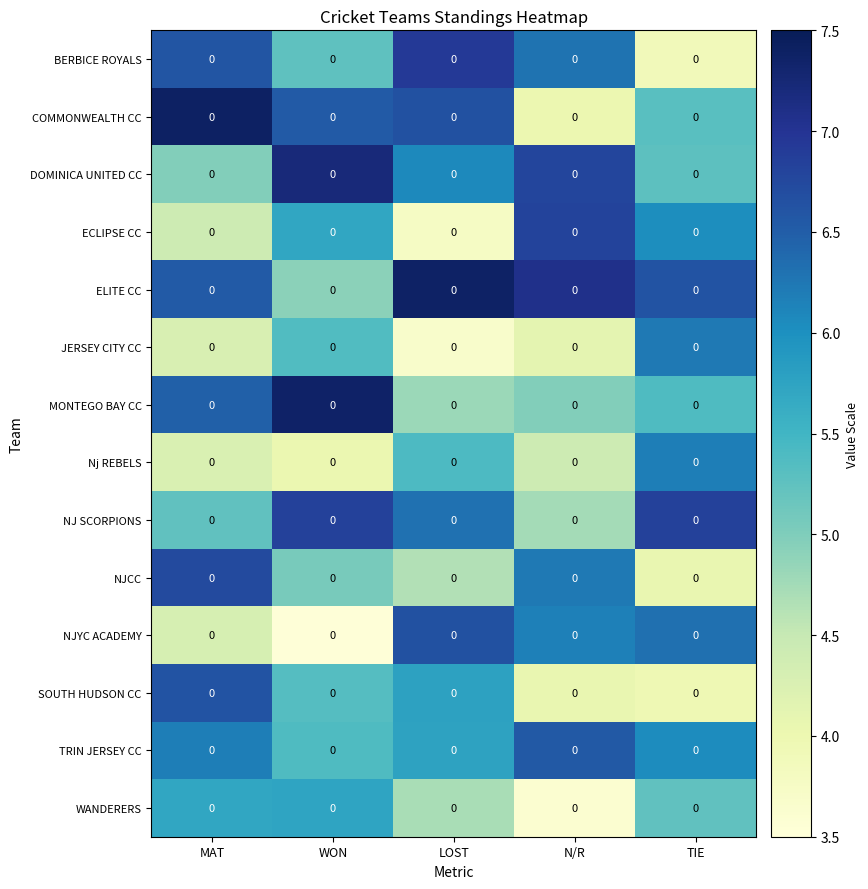

Reading right to left, extract all data points from this chart.

BERBICE ROYALS: TIE=0.0	N/R=0.0	LOST=0.0	WON=0.0	MAT=0.0
COMMONWEALTH CC: TIE=0.0	N/R=0.0	LOST=0.0	WON=0.0	MAT=0.0
DOMINICA UNITED CC: TIE=0.0	N/R=0.0	LOST=0.0	WON=0.0	MAT=0.0
ECLIPSE CC: TIE=0.0	N/R=0.0	LOST=0.0	WON=0.0	MAT=0.0
ELITE CC: TIE=0.0	N/R=0.0	LOST=0.0	WON=0.0	MAT=0.0
JERSEY CITY CC: TIE=0.0	N/R=0.0	LOST=0.0	WON=0.0	MAT=0.0
MONTEGO BAY CC: TIE=0.0	N/R=0.0	LOST=0.0	WON=0.0	MAT=0.0
Nj REBELS: TIE=0.0	N/R=0.0	LOST=0.0	WON=0.0	MAT=0.0
NJ SCORPIONS: TIE=0.0	N/R=0.0	LOST=0.0	WON=0.0	MAT=0.0
NJCC: TIE=0.0	N/R=0.0	LOST=0.0	WON=0.0	MAT=0.0
NJYC ACADEMY: TIE=0.0	N/R=0.0	LOST=0.0	WON=0.0	MAT=0.0
SOUTH HUDSON CC: TIE=0.0	N/R=0.0	LOST=0.0	WON=0.0	MAT=0.0
TRIN JERSEY CC: TIE=0.0	N/R=0.0	LOST=0.0	WON=0.0	MAT=0.0
WANDERERS: TIE=0.0	N/R=0.0	LOST=0.0	WON=0.0	MAT=0.0